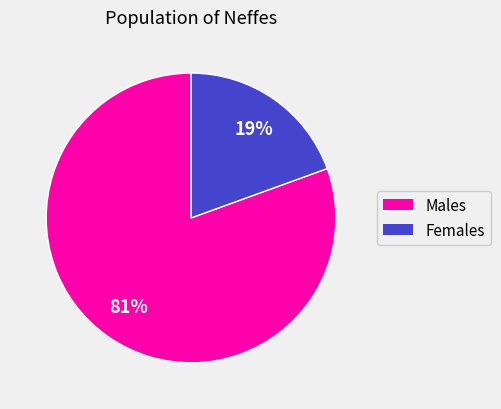

To the nearest percent, what is the average slice percentage?

50%